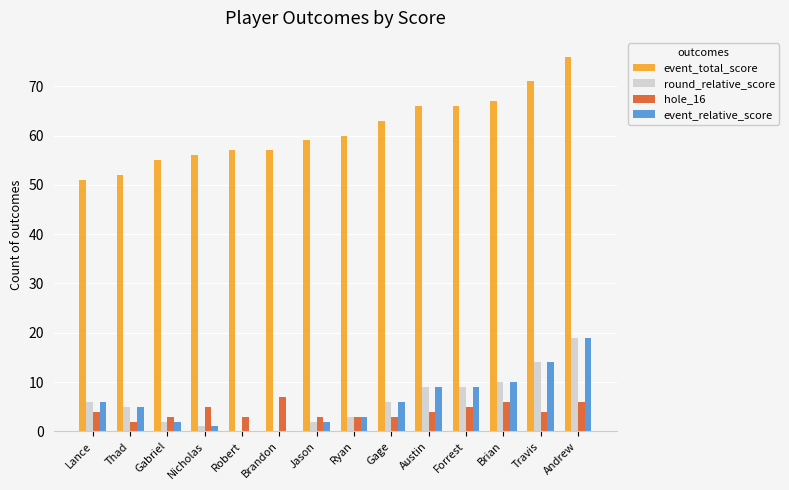

Which series has the largest total across all categories?

event_total_score